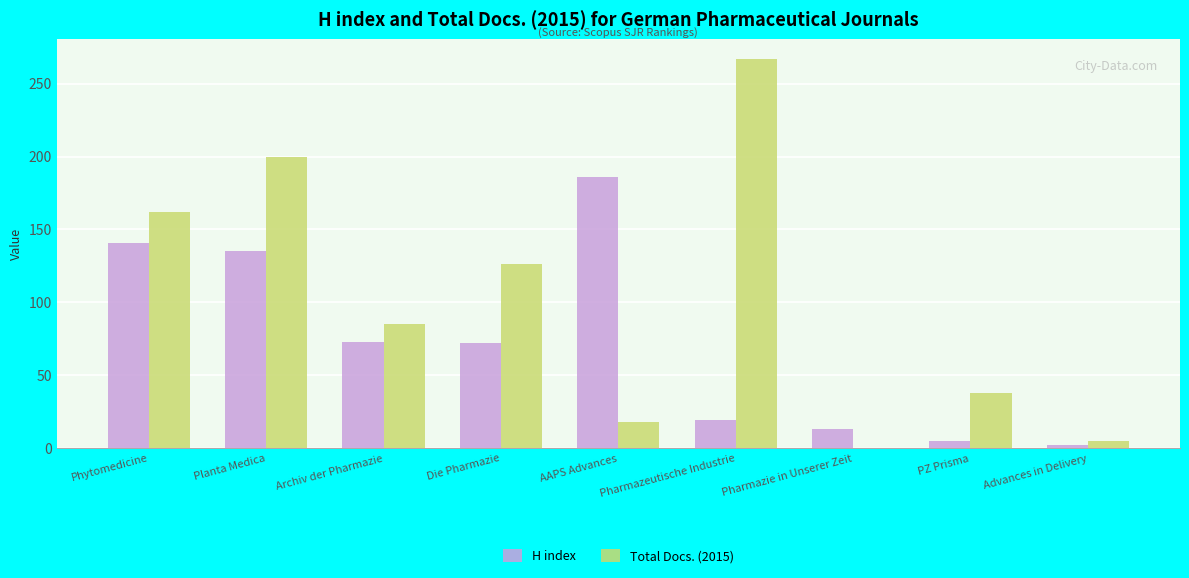

Which series has the largest total across all categories?

Total Docs. (2015)